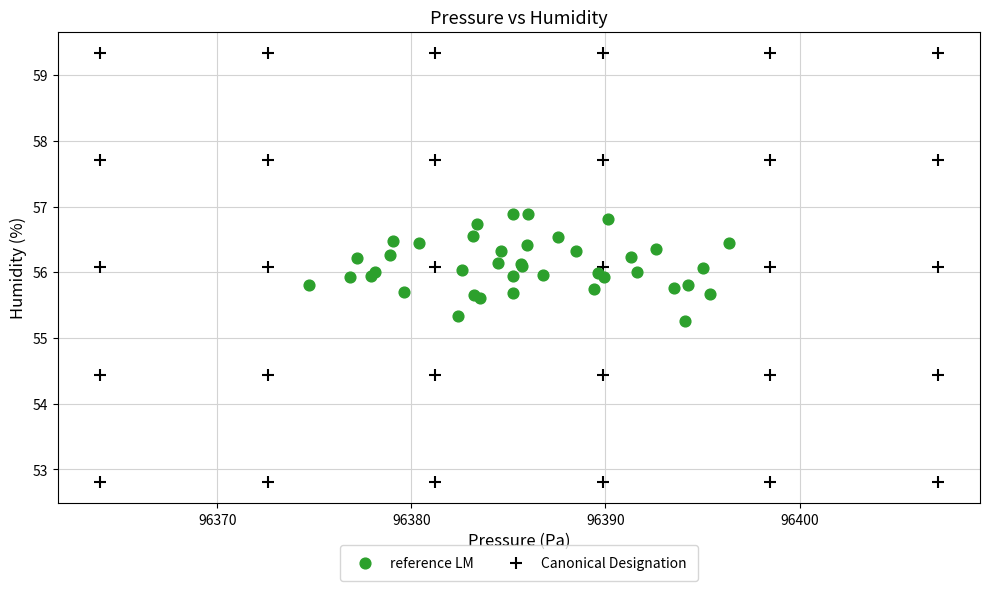

Which series has the largest Y range (max minus min)?

Canonical Designation